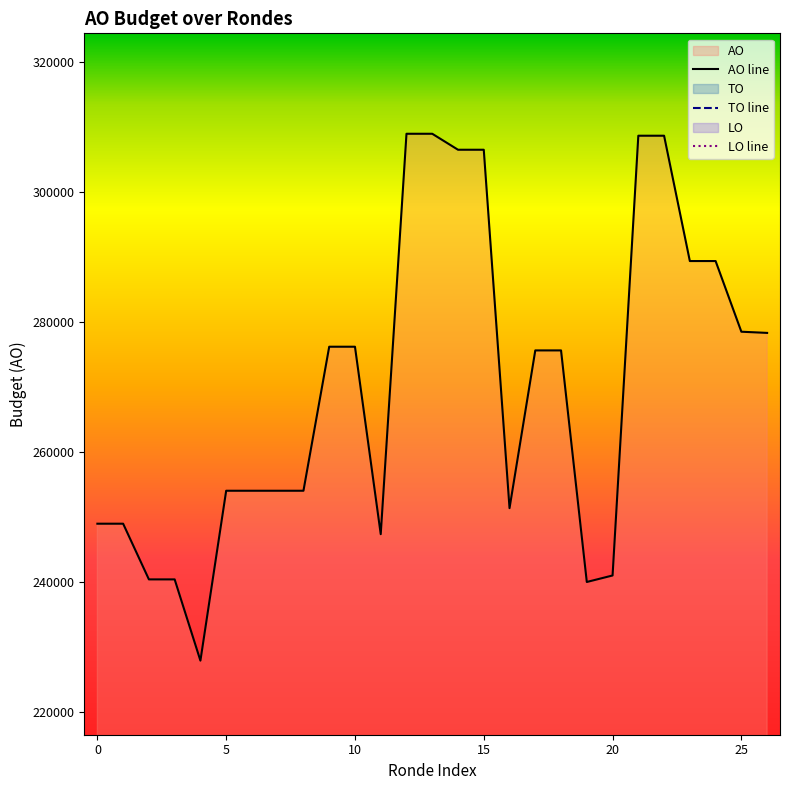

Reading right to left, list all the values displayed in this chart.

AO: 2019 opmaak ontwerp=278315	2019 opmaak goedgekeurd=278497	2019 1ste aanpassing ontwerp=289367	2019 1ste aanpassing goedgekeurd=289367	2020 Opmaak ontwerp=308644	2020 Opmaak goedgekeurd=308644	2020 1ste aanpassing ontwerp=241005	2020 1ste aanpassing goedgekeurd=240005	2020 2de aanpassing ontwerp=275622	2020 2de aanpassing goedgekeurd=275622	2020 uitvoering=251361	2021 Opmaak ontwerp=306487	2021 Opmaak goedgekeurd=306487	2021 1ste aanpassing ontwerp=308944	2021 1ste aanpassing goedgekeurd=308944	2021 uitvoering=247359	2022 Opmaak ontwerp=276190	2022 Opmaak goedgekeurd=276190	2022 1ste aanpassing ontwerp=254038	2022 1ste aanpassing goedgekeurd=254038	2022 2de aanpassing ontwerp=254038	2022 2de aanpassing goedgekeurd=254038	2022 uitvoering=227908	2023 Opmaak ontwerp=240404	2023 Opmaak goedgekeurd=240404	2023 1ste aanpassing ontwerp=248969	2023 1ste aanpassing goedgekeurd=248969
TO: 2019 opmaak ontwerp=0	2019 opmaak goedgekeurd=0	2019 1ste aanpassing ontwerp=0	2019 1ste aanpassing goedgekeurd=0	2020 Opmaak ontwerp=0	2020 Opmaak goedgekeurd=0	2020 1ste aanpassing ontwerp=0	2020 1ste aanpassing goedgekeurd=0	2020 2de aanpassing ontwerp=0	2020 2de aanpassing goedgekeurd=0	2020 uitvoering=0	2021 Opmaak ontwerp=0	2021 Opmaak goedgekeurd=0	2021 1ste aanpassing ontwerp=0	2021 1ste aanpassing goedgekeurd=0	2021 uitvoering=0	2022 Opmaak ontwerp=0	2022 Opmaak goedgekeurd=0	2022 1ste aanpassing ontwerp=0	2022 1ste aanpassing goedgekeurd=0	2022 2de aanpassing ontwerp=0	2022 2de aanpassing goedgekeurd=0	2022 uitvoering=0	2023 Opmaak ontwerp=0	2023 Opmaak goedgekeurd=0	2023 1ste aanpassing ontwerp=0	2023 1ste aanpassing goedgekeurd=0
LO: 2019 opmaak ontwerp=0	2019 opmaak goedgekeurd=0	2019 1ste aanpassing ontwerp=0	2019 1ste aanpassing goedgekeurd=0	2020 Opmaak ontwerp=0	2020 Opmaak goedgekeurd=0	2020 1ste aanpassing ontwerp=0	2020 1ste aanpassing goedgekeurd=0	2020 2de aanpassing ontwerp=0	2020 2de aanpassing goedgekeurd=0	2020 uitvoering=0	2021 Opmaak ontwerp=0	2021 Opmaak goedgekeurd=0	2021 1ste aanpassing ontwerp=0	2021 1ste aanpassing goedgekeurd=0	2021 uitvoering=0	2022 Opmaak ontwerp=0	2022 Opmaak goedgekeurd=0	2022 1ste aanpassing ontwerp=0	2022 1ste aanpassing goedgekeurd=0	2022 2de aanpassing ontwerp=0	2022 2de aanpassing goedgekeurd=0	2022 uitvoering=0	2023 Opmaak ontwerp=0	2023 Opmaak goedgekeurd=0	2023 1ste aanpassing ontwerp=0	2023 1ste aanpassing goedgekeurd=0